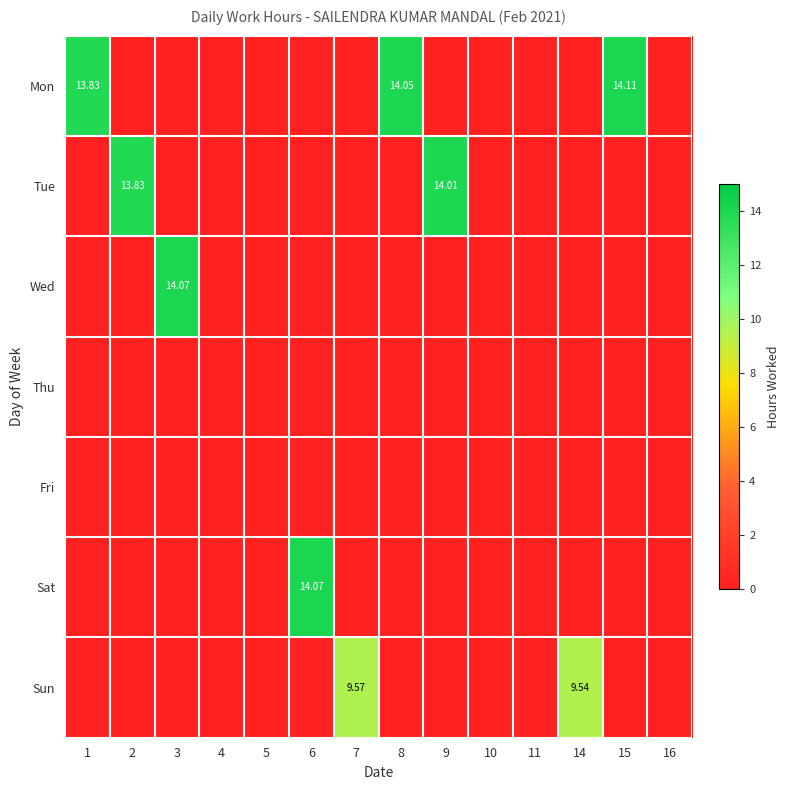

Rank the categories by Mon value from highest to lowest.

15, 8, 1, 2, 3, 4, 5, 6, 7, 9, 10, 11, 14, 16